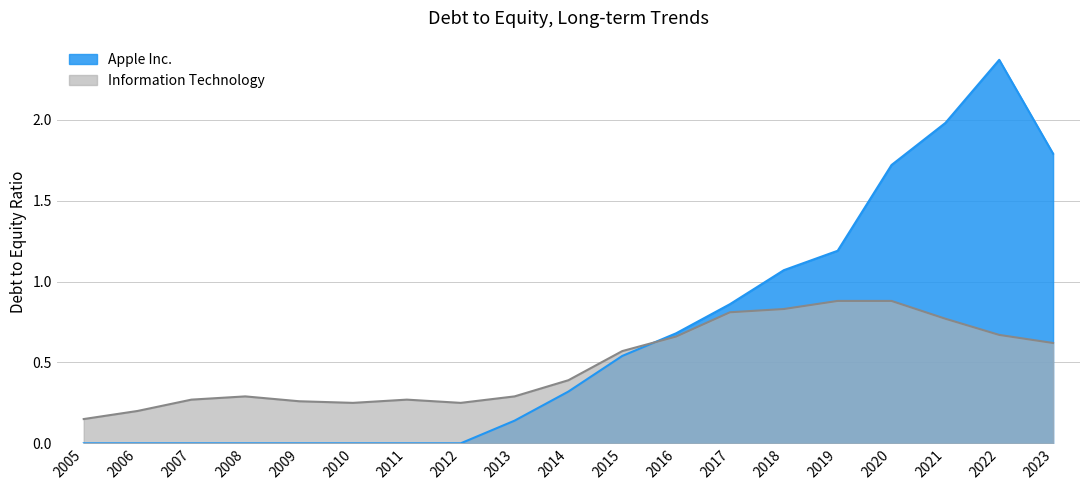

Which series changed the most between 2005 and 2006?

Information Technology